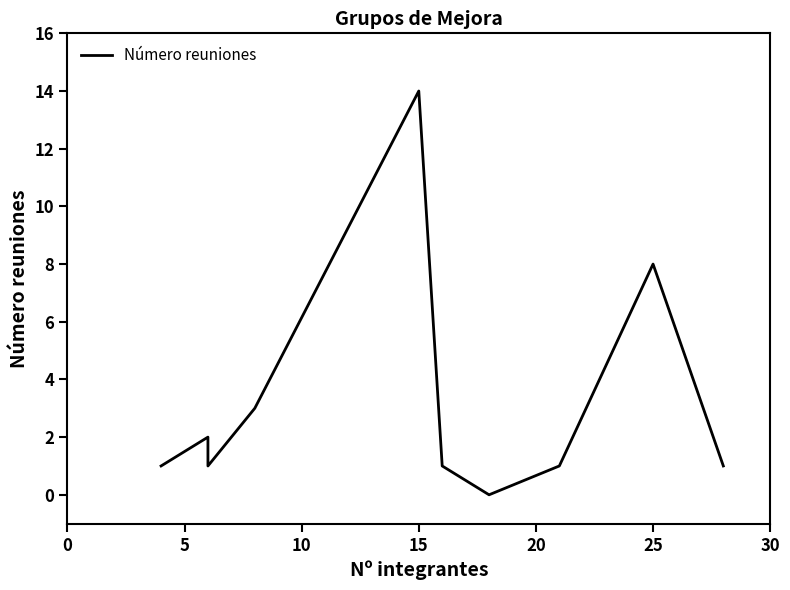

True or false: the data shows 1 at 5.

False